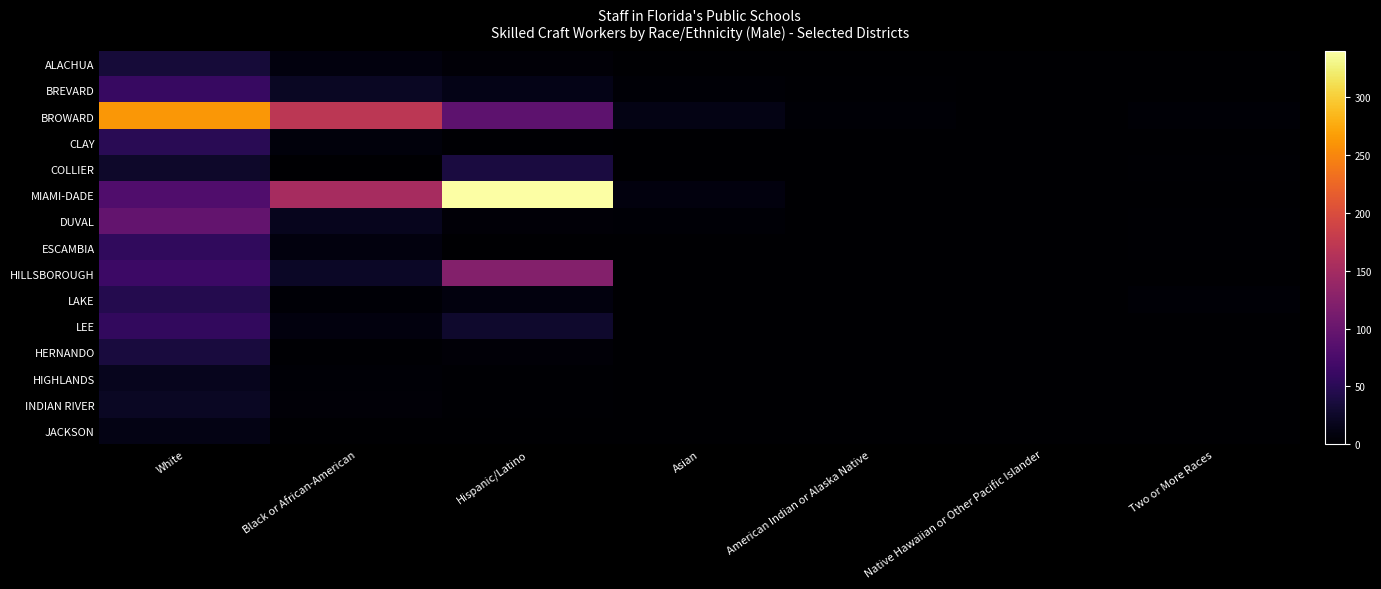

Reading left to right, extract all data points from this chart.

ALACHUA: White=34	Black or African-American=8	Hispanic/Latino=5	Asian=0	American Indian or Alaska Native=0	Native Hawaiian or Other Pacific Islander=0	Two or More Races=0
BREVARD: White=61	Black or African-American=22	Hispanic/Latino=14	Asian=3	American Indian or Alaska Native=2	Native Hawaiian or Other Pacific Islander=0	Two or More Races=1
BROWARD: White=262	Black or African-American=170	Hispanic/Latino=91	Asian=12	American Indian or Alaska Native=3	Native Hawaiian or Other Pacific Islander=1	Two or More Races=3
CLAY: White=50	Black or African-American=7	Hispanic/Latino=2	Asian=0	American Indian or Alaska Native=0	Native Hawaiian or Other Pacific Islander=0	Two or More Races=0
COLLIER: White=26	Black or African-American=1	Hispanic/Latino=38	Asian=0	American Indian or Alaska Native=0	Native Hawaiian or Other Pacific Islander=0	Two or More Races=2
MIAMI-DADE: White=81	Black or African-American=152	Hispanic/Latino=340	Asian=9	American Indian or Alaska Native=0	Native Hawaiian or Other Pacific Islander=1	Two or More Races=0
DUVAL: White=96	Black or African-American=18	Hispanic/Latino=4	Asian=3	American Indian or Alaska Native=0	Native Hawaiian or Other Pacific Islander=0	Two or More Races=2
ESCAMBIA: White=55	Black or African-American=9	Hispanic/Latino=1	Asian=1	American Indian or Alaska Native=0	Native Hawaiian or Other Pacific Islander=0	Two or More Races=2
HILLSBOROUGH: White=64	Black or African-American=23	Hispanic/Latino=123	Asian=1	American Indian or Alaska Native=0	Native Hawaiian or Other Pacific Islander=0	Two or More Races=0
LAKE: White=46	Black or African-American=3	Hispanic/Latino=8	Asian=0	American Indian or Alaska Native=0	Native Hawaiian or Other Pacific Islander=0	Two or More Races=3
LEE: White=57	Black or African-American=8	Hispanic/Latino=27	Asian=1	American Indian or Alaska Native=0	Native Hawaiian or Other Pacific Islander=0	Two or More Races=0
HERNANDO: White=36	Black or African-American=2	Hispanic/Latino=5	Asian=0	American Indian or Alaska Native=0	Native Hawaiian or Other Pacific Islander=0	Two or More Races=0
HIGHLANDS: White=18	Black or African-American=3	Hispanic/Latino=2	Asian=0	American Indian or Alaska Native=0	Native Hawaiian or Other Pacific Islander=0	Two or More Races=0
INDIAN RIVER: White=22	Black or African-American=4	Hispanic/Latino=2	Asian=0	American Indian or Alaska Native=0	Native Hawaiian or Other Pacific Islander=1	Two or More Races=0
JACKSON: White=13	Black or African-American=1	Hispanic/Latino=0	Asian=0	American Indian or Alaska Native=0	Native Hawaiian or Other Pacific Islander=0	Two or More Races=0